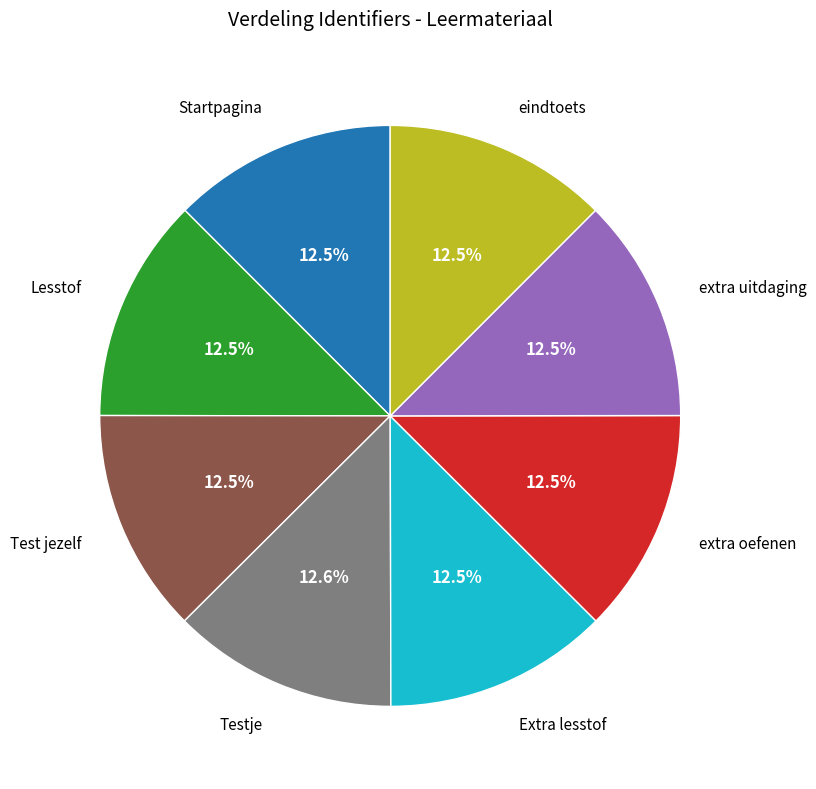

Is there a majority slice in this chart?

No